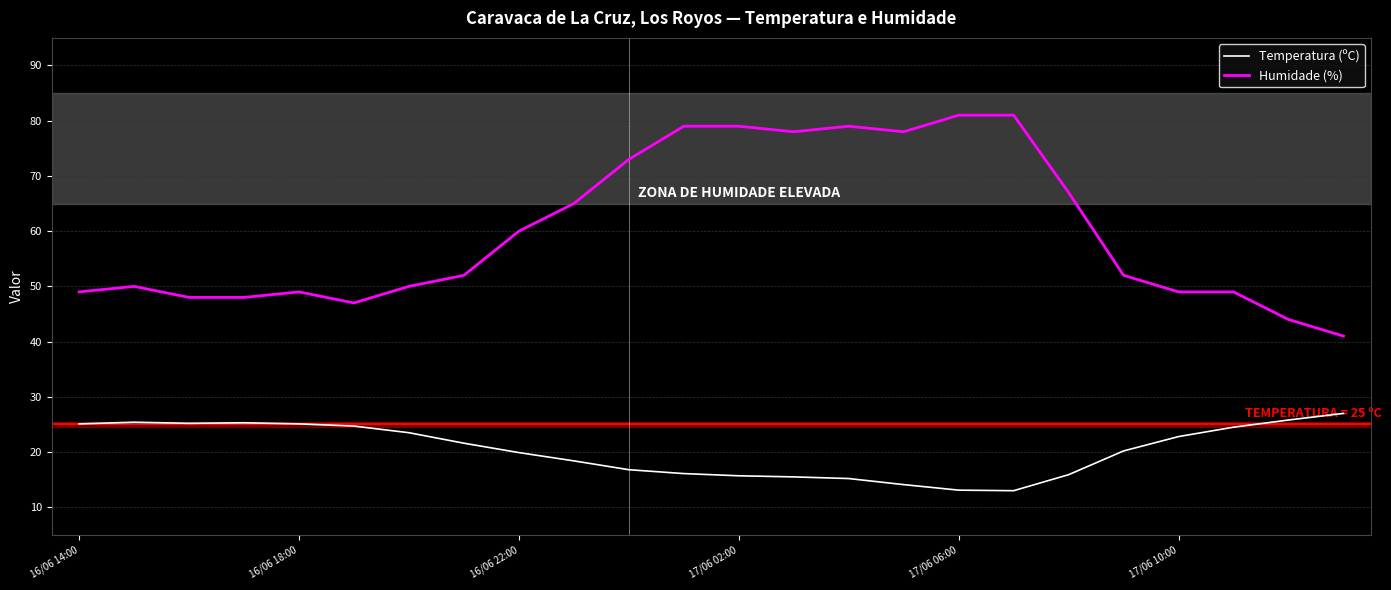

What is the difference between the maximum and minimum values in the Humidade (%) series?

40.0